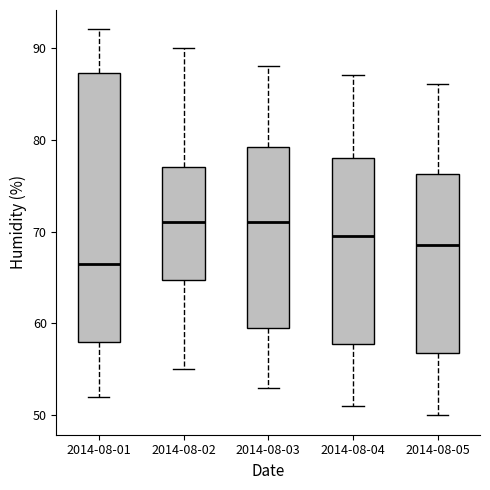

Reading left to right, transcribe this box plot: for each box, give where its median line is, the range the box spans, and where its two whiskers end, as read against the y-axis. The values are not printed on the chart, so give them approximately, as read against the axis.

2014-08-01: median 67, box 58 to 87, whiskers 52 to 92
2014-08-02: median 71, box 65 to 77, whiskers 55 to 90
2014-08-03: median 71, box 60 to 79, whiskers 53 to 88
2014-08-04: median 70, box 58 to 78, whiskers 51 to 87
2014-08-05: median 69, box 57 to 76, whiskers 50 to 86